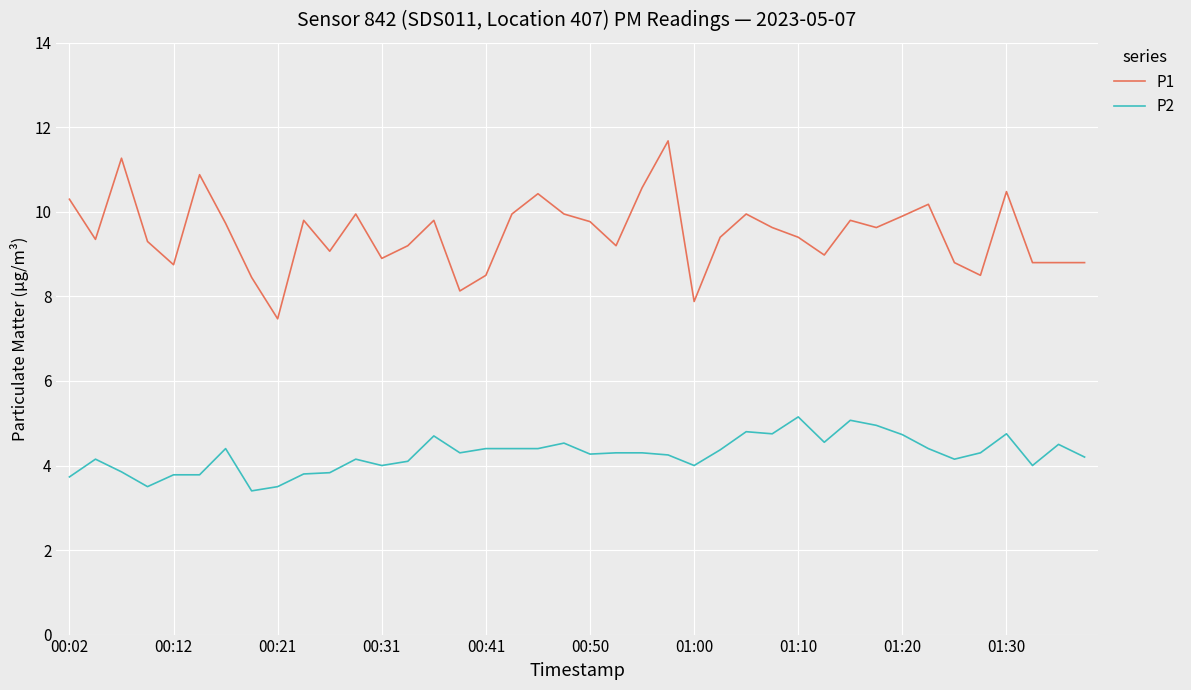

True or false: P1 and P2 intersect in this chart.

False